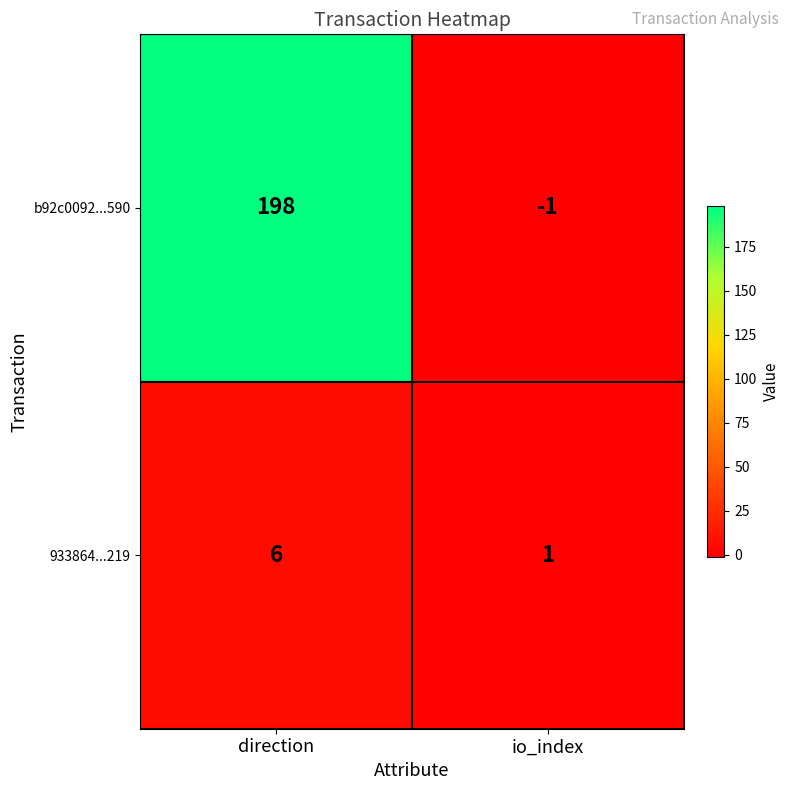

What is the difference between the maximum and minimum values in the 933864...219 series?

5